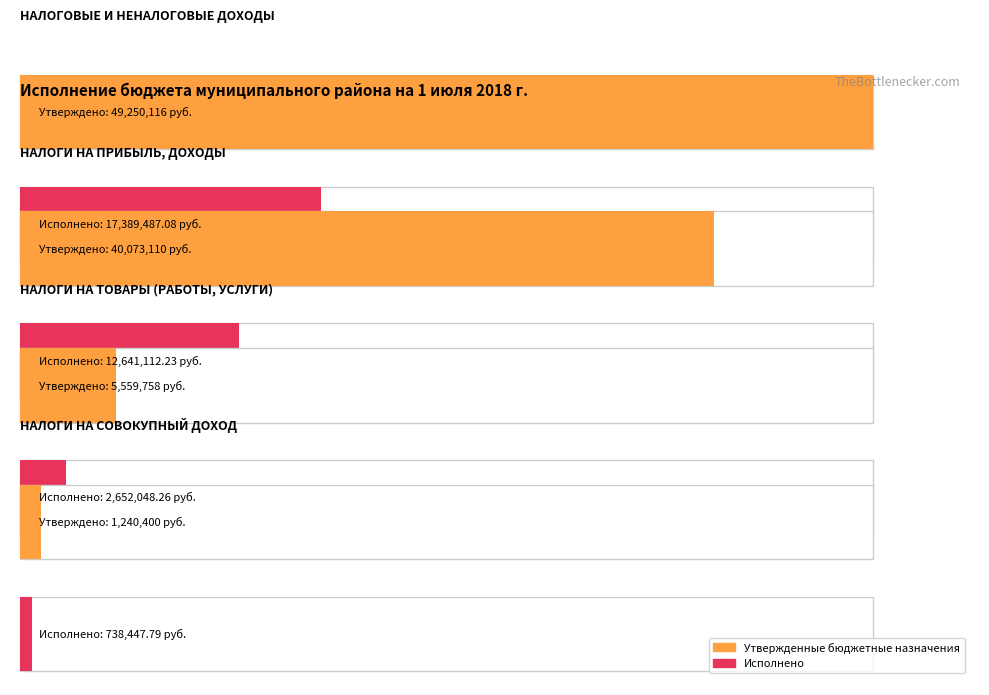

How many values in the Исполнено series are below 12641112?

2